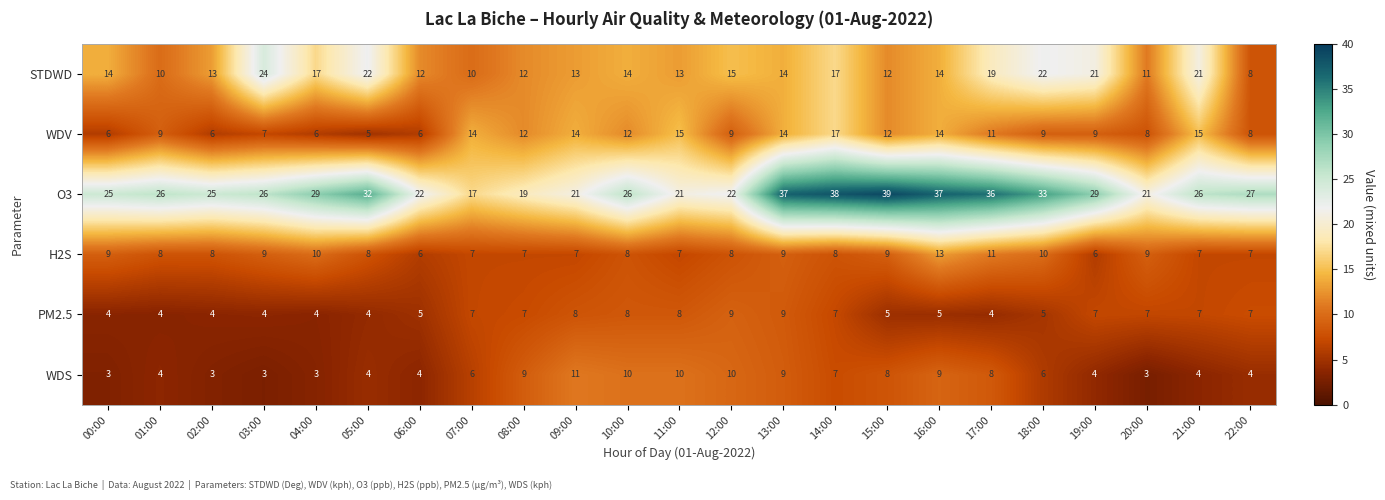

Is it true that O3 equals 7 at 21:00?

False